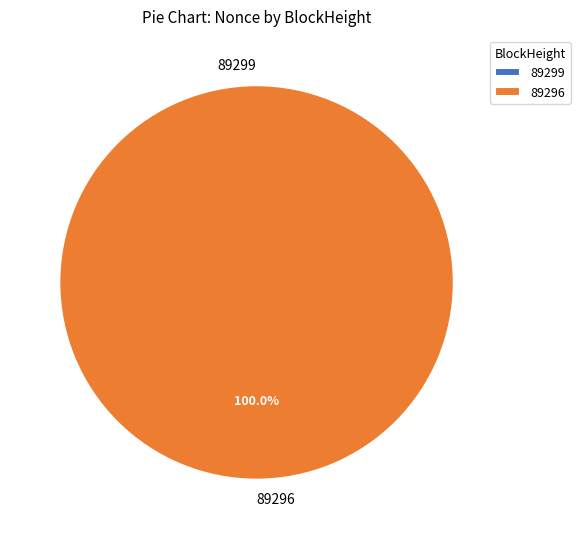

What is the largest slice in the pie chart?

89296